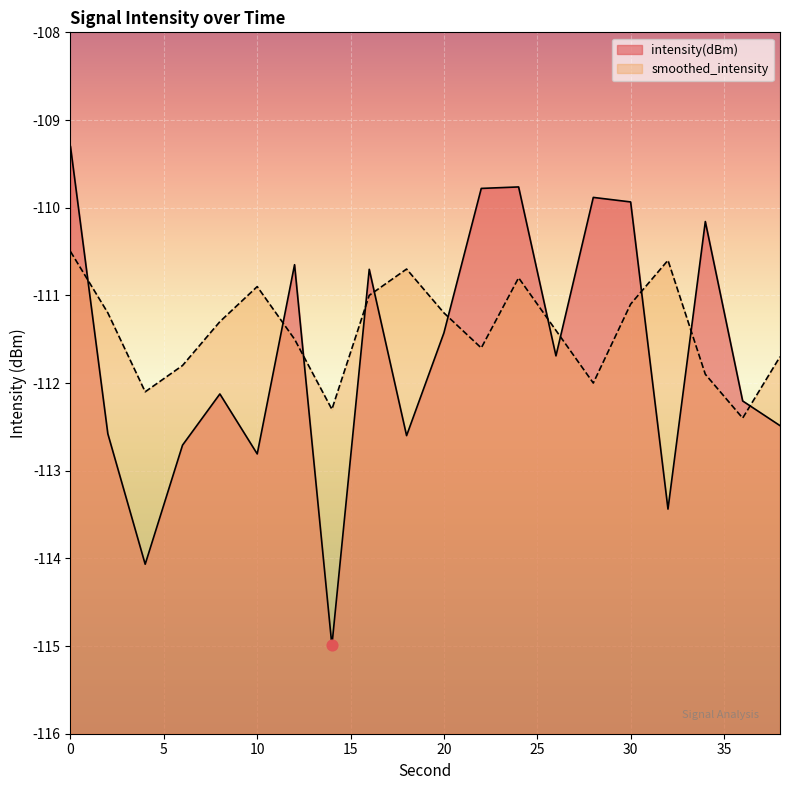

Which series reaches the maximum Y coordinate?

intensity(dBm)